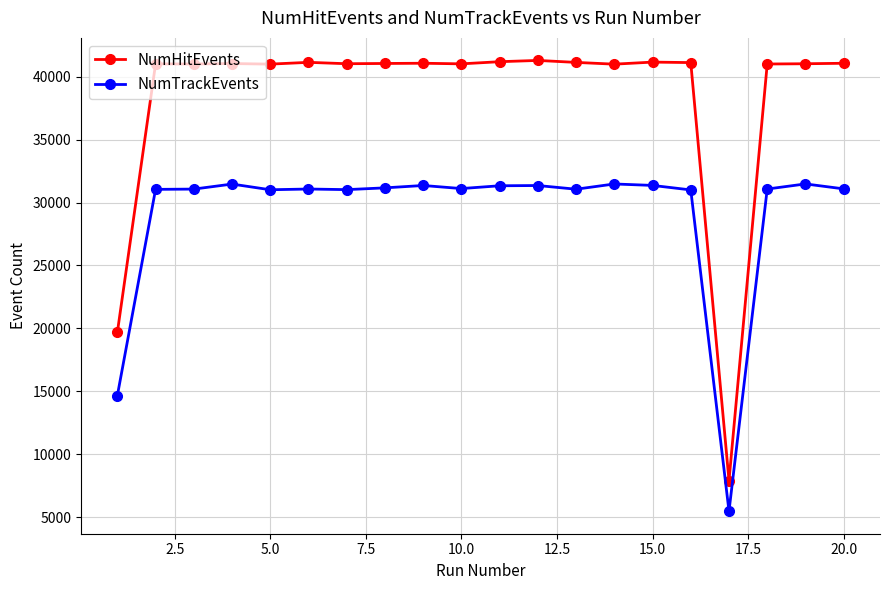

What is the value of the NumTrackEvents point at the 18th from the left?

31076